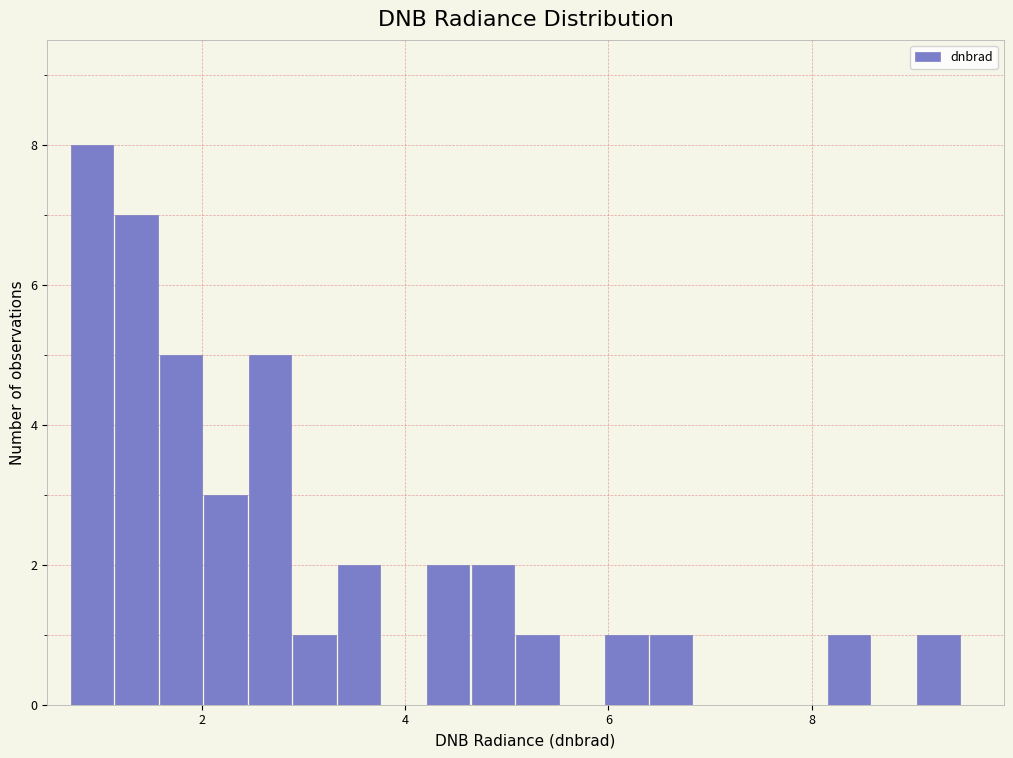

Read against the x-axis, roughly where is the centre of the tallest bar?

1.0